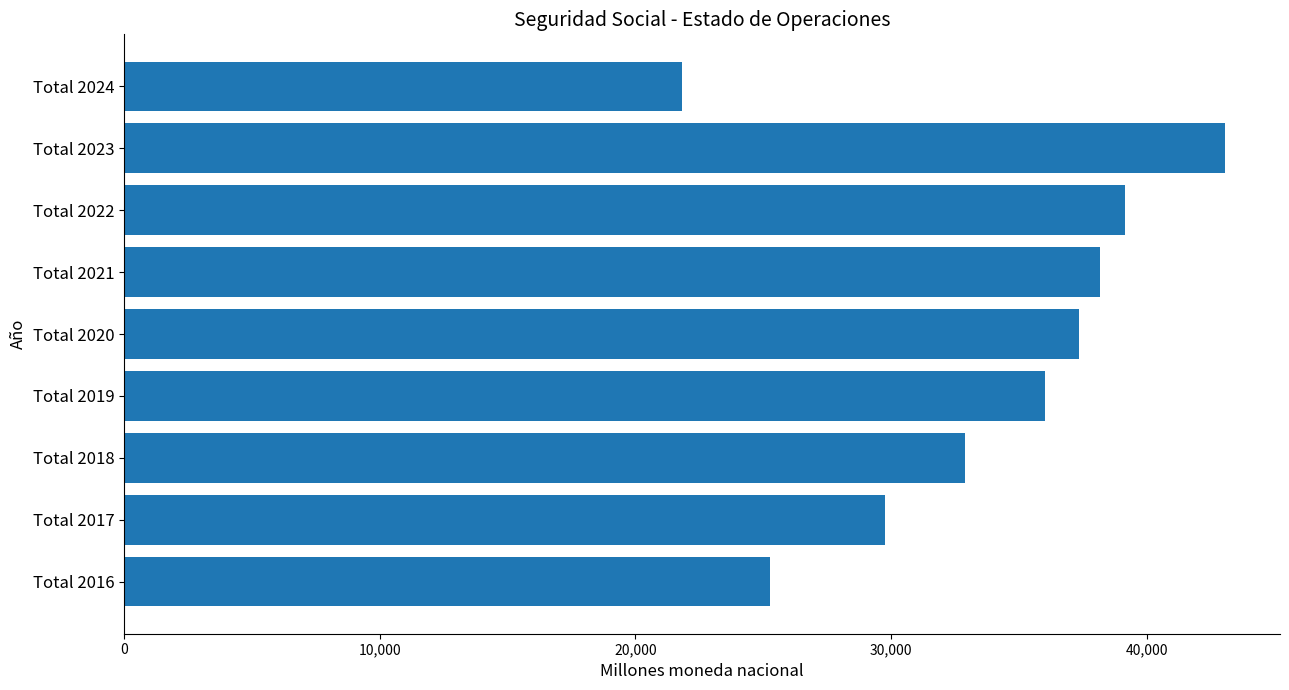

Which has a higher value, Total 2019 or Total 2016?

Total 2019